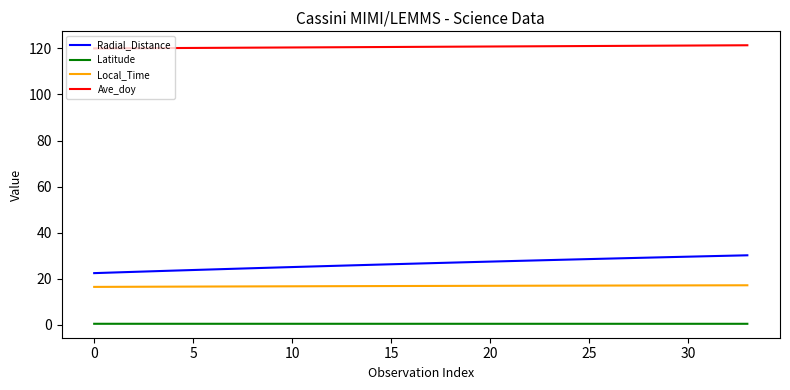

Which series has the largest total across all categories?

Ave_doy